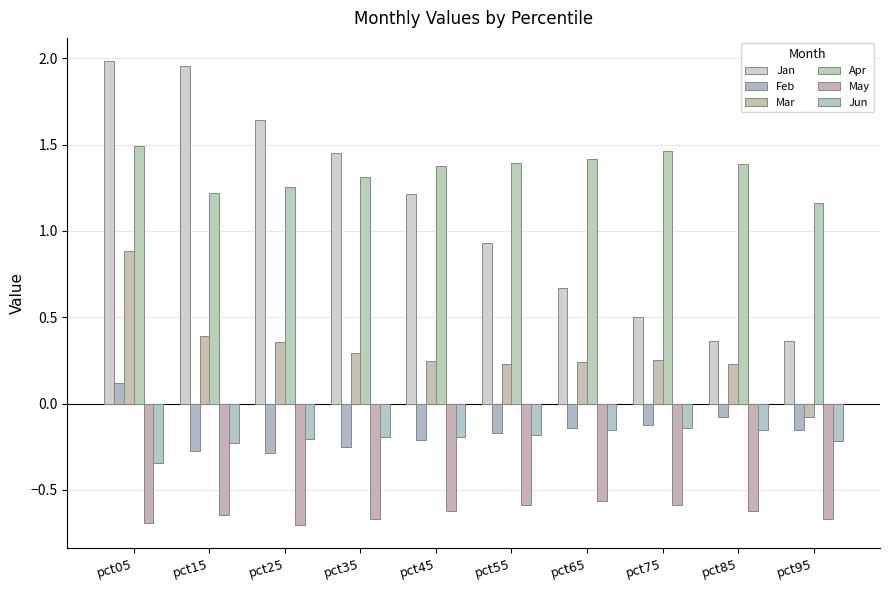

Count the Feb values in the range 0 to 1.

1